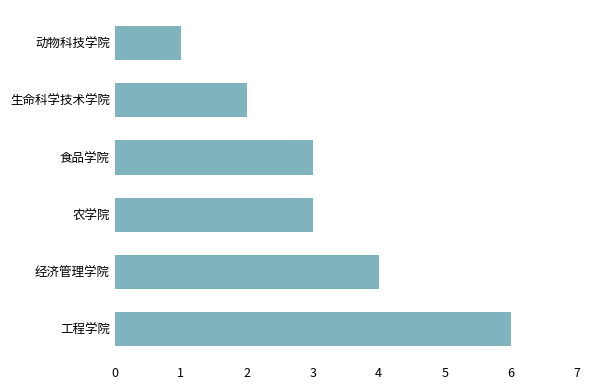

True or false: the data shows 3 at 农学院.

True